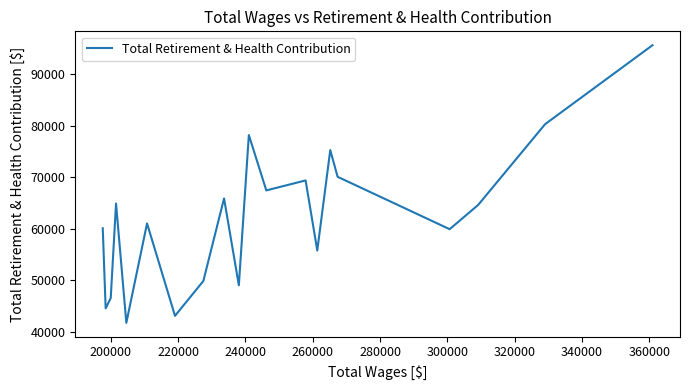

What is the maximum value shown in the chart?

95626